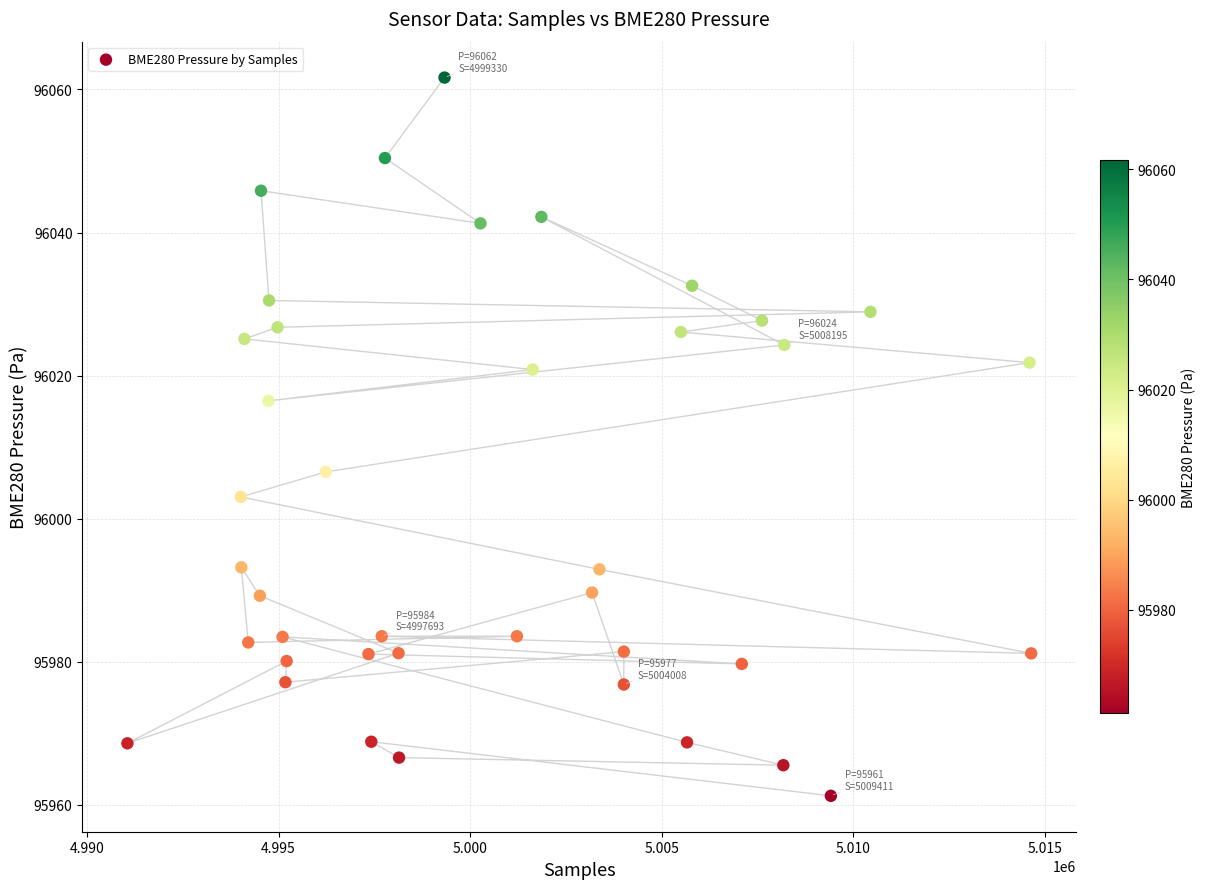

What is the range of X values (max minus min)?

23582.0